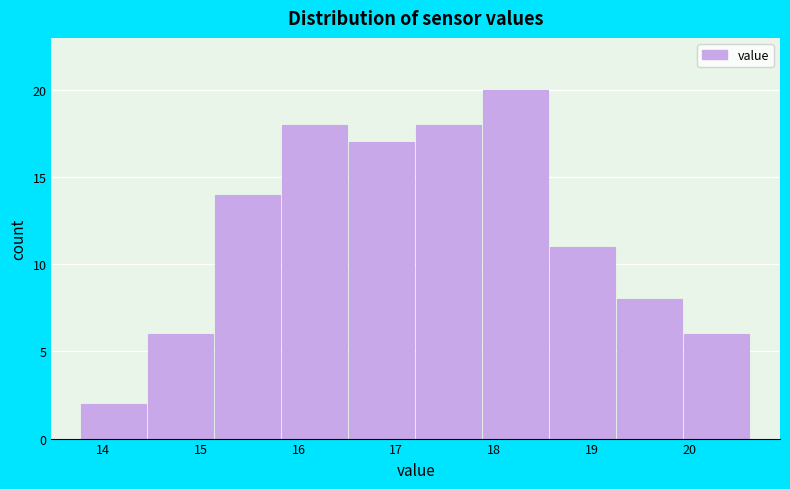

Which range on the x-axis has the tallest bar?

17.9 to 18.6